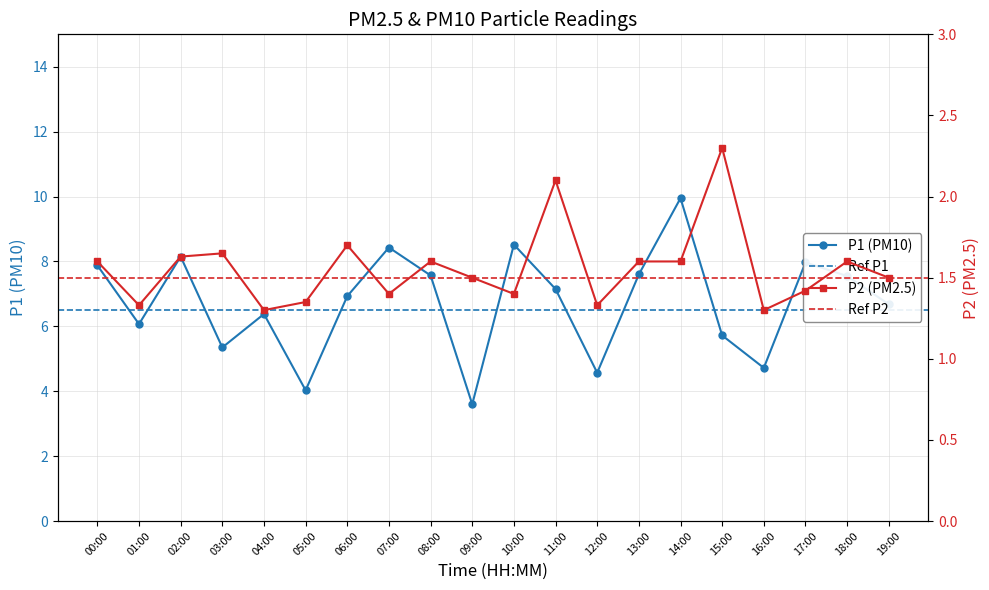

Reading left to right, transcribe all the data shown in this chart.

P1: 00:00=7.9	01:00=6.1	02:00=8.2	03:00=5.3	04:00=6.4	05:00=4.0	06:00=6.9	07:00=8.4	08:00=7.6	09:00=3.6	10:00=8.5	11:00=7.2	12:00=4.6	13:00=7.6	14:00=9.9	15:00=5.7	16:00=4.7	17:00=8.0	18:00=7.5	19:00=6.7
P2: 00:00=1.6	01:00=1.3	02:00=1.6	03:00=1.6	04:00=1.3	05:00=1.4	06:00=1.7	07:00=1.4	08:00=1.6	09:00=1.5	10:00=1.4	11:00=2.1	12:00=1.3	13:00=1.6	14:00=1.6	15:00=2.3	16:00=1.3	17:00=1.4	18:00=1.6	19:00=1.5